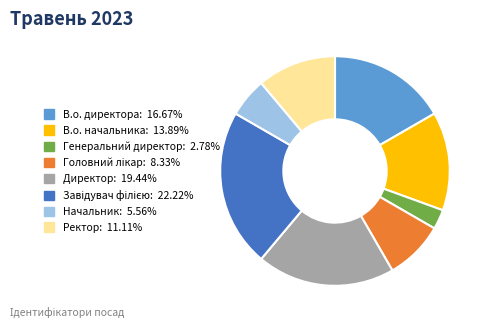

Approximately how many times larger is the value at В.о. директора compared to Начальник?

3.0